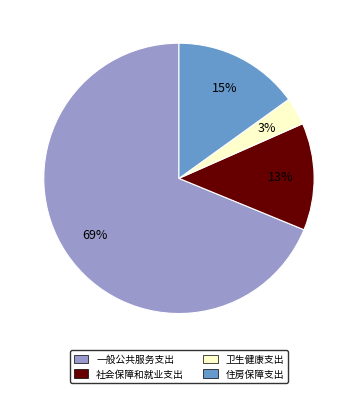

Is it true that 社会保障和就业支出 is 1% of the pie?

False